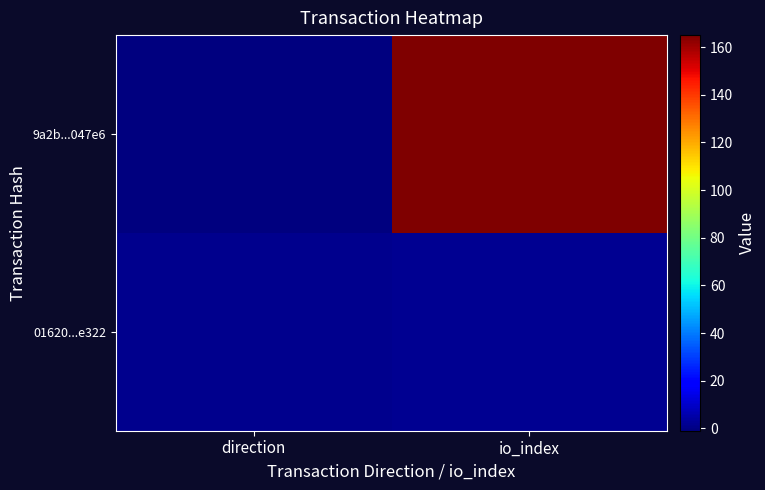

Reading left to right, extract all data points from this chart.

9a2b...047e6: direction=-1	io_index=165
01620...e322: direction=1	io_index=2